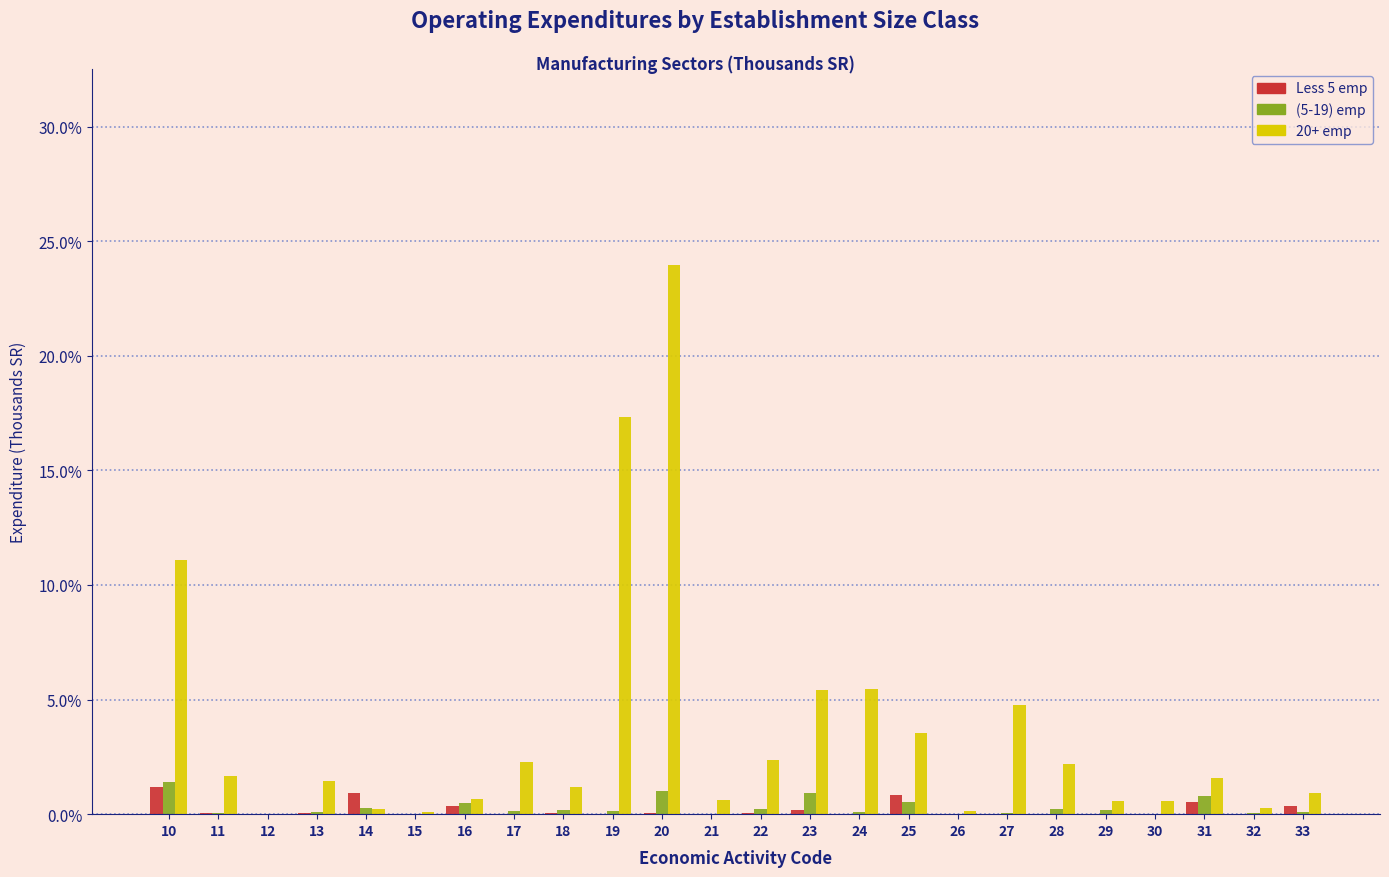

The (5-19) emp series shows 0.0 at 21. True or false?

True